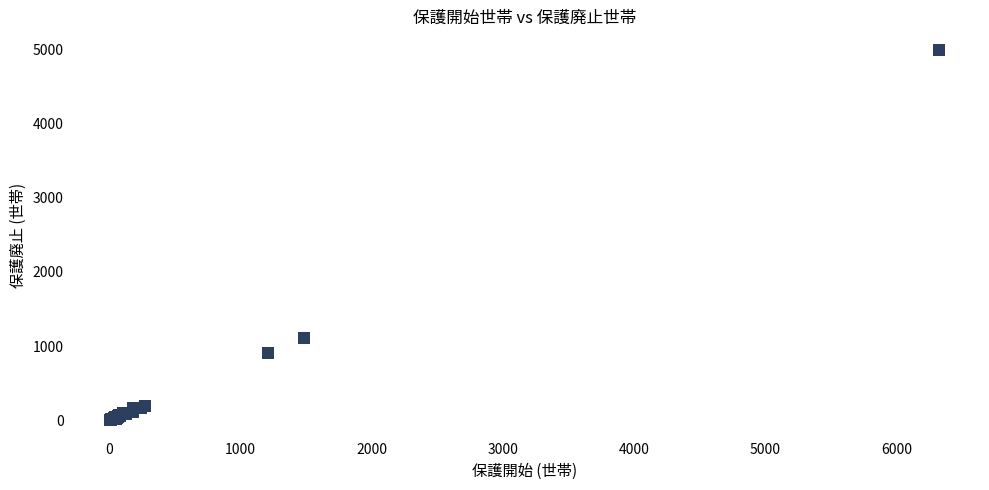

What Y value in the scatter plot is closest to 2499?

1105